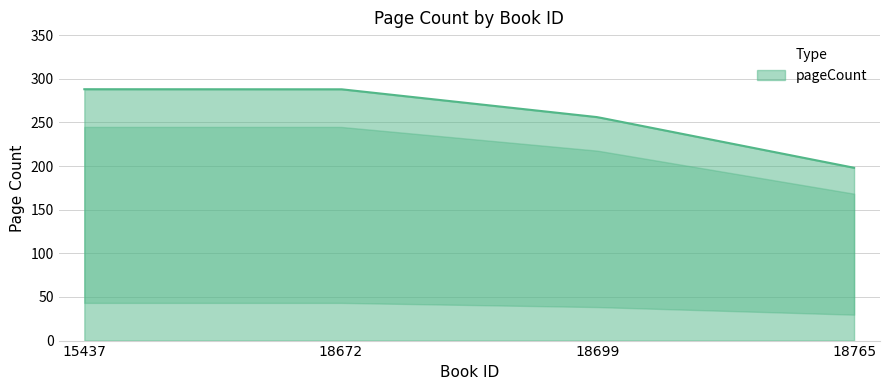

What is the difference between the maximum and minimum values?

90.0